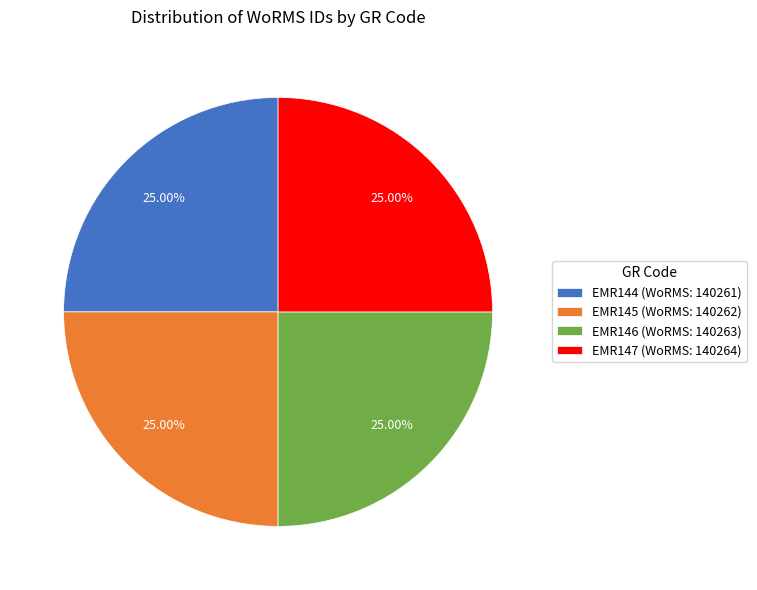

What is the ratio of the value at EMR147 to the value at EMR144?

1.0